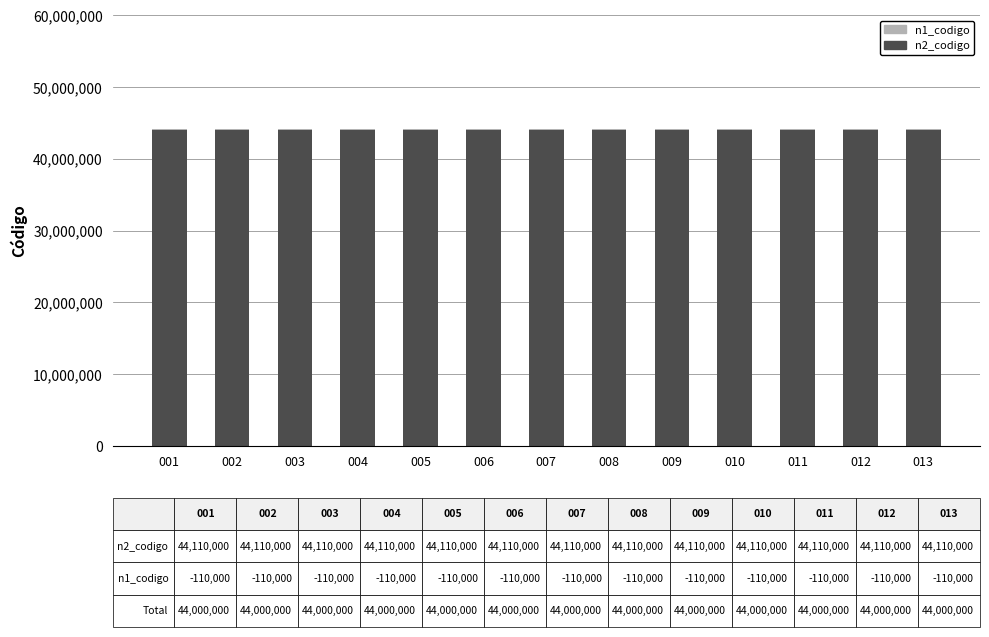

What is the maximum value for n1_codigo?

-110000